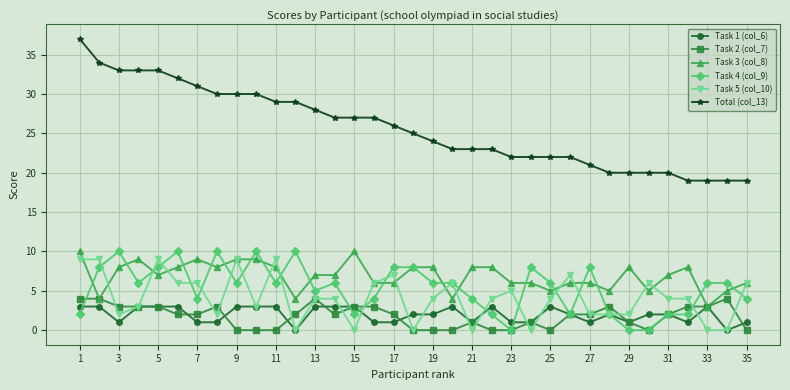

True or false: Total (col_13) and Task 5 (col_10) intersect in this chart.

False